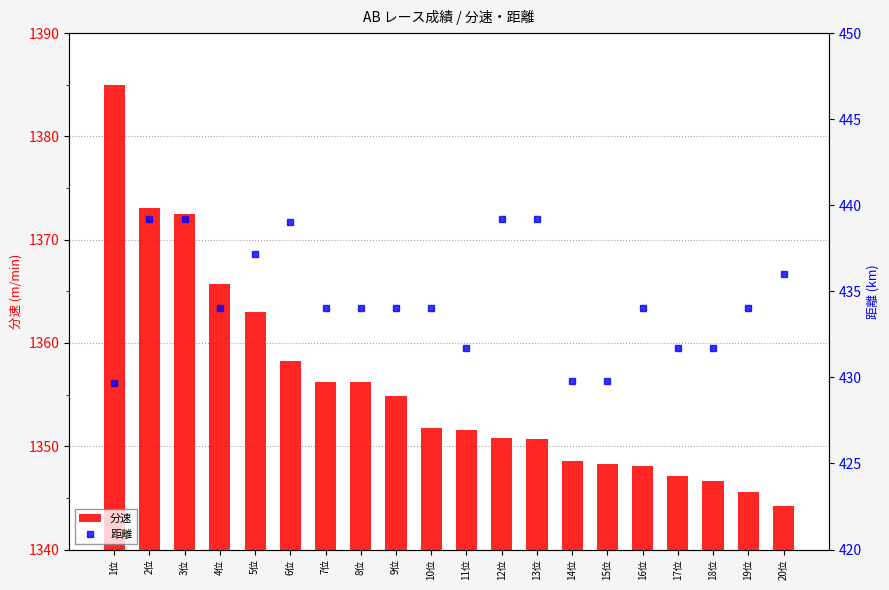

The 距離 series shows 719.9 at 7位. True or false?

False